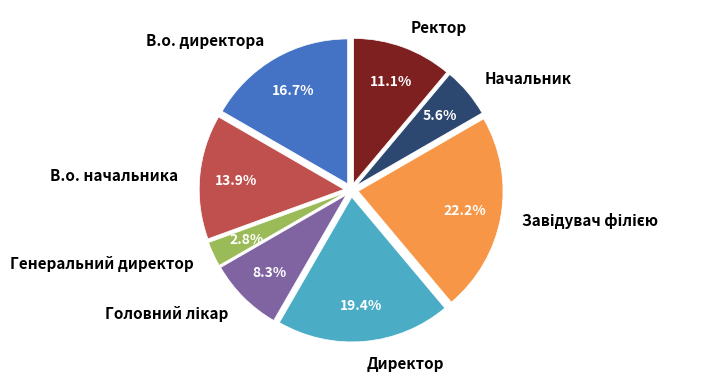

To the nearest percent, what is the difference between the Директор and Генеральний директор slice percentages?

17%